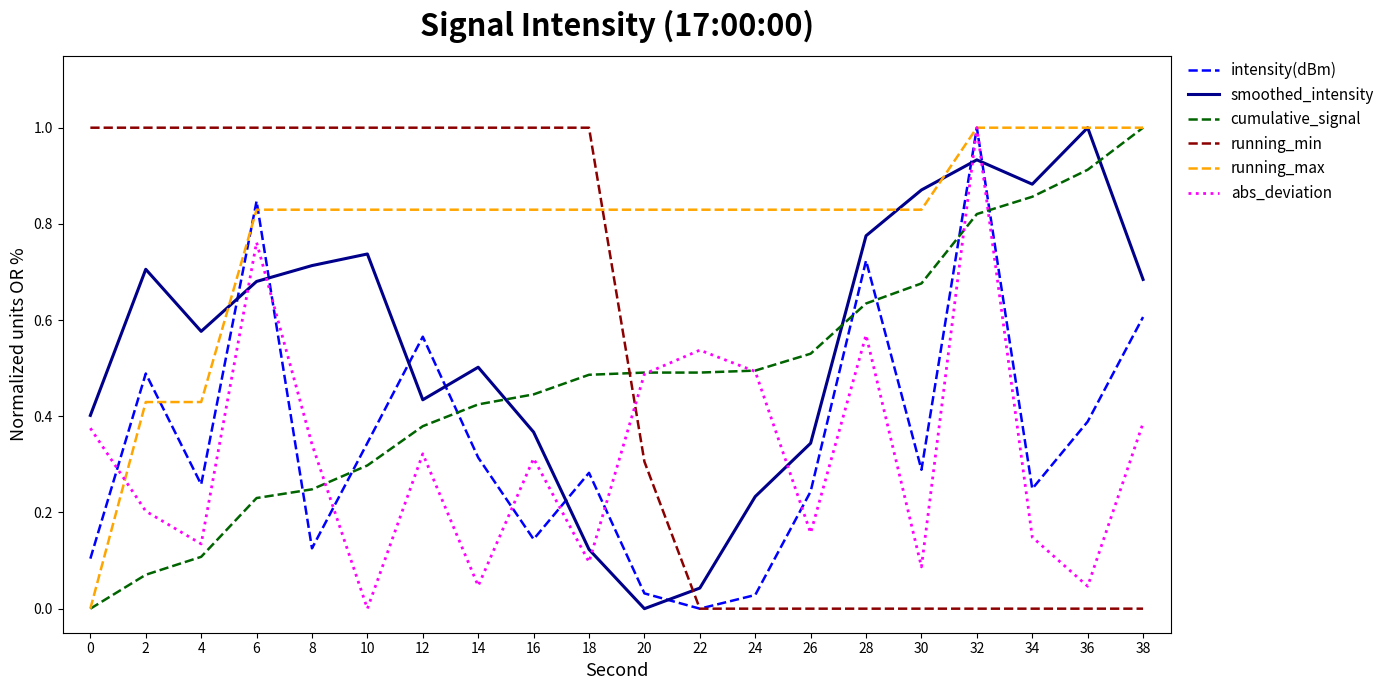

What is the highest value of the running_max series?

1.0